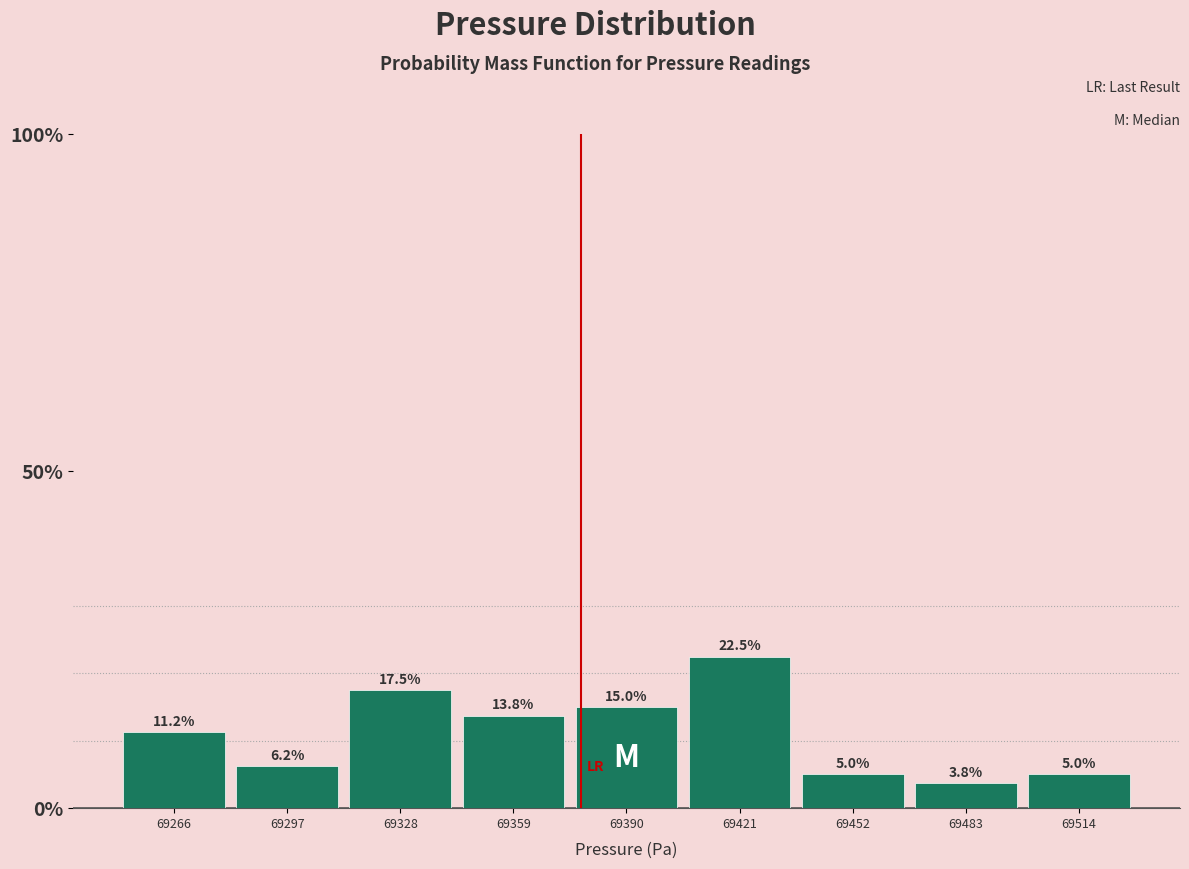

Reading left to right, list every bar in this chart as the range it spans on the x-axis followed by its height. The bar edges are not printed on the chart, so give them approximately, as read against the axis.

69250 to 69280: 11.2
69280 to 69310: 6.2
69310 to 69345: 17.5
69345 to 69375: 13.8
69375 to 69405: 15.0
69405 to 69435: 22.5
69435 to 69470: 5.0
69470 to 69500: 3.8
69500 to 69530: 5.0